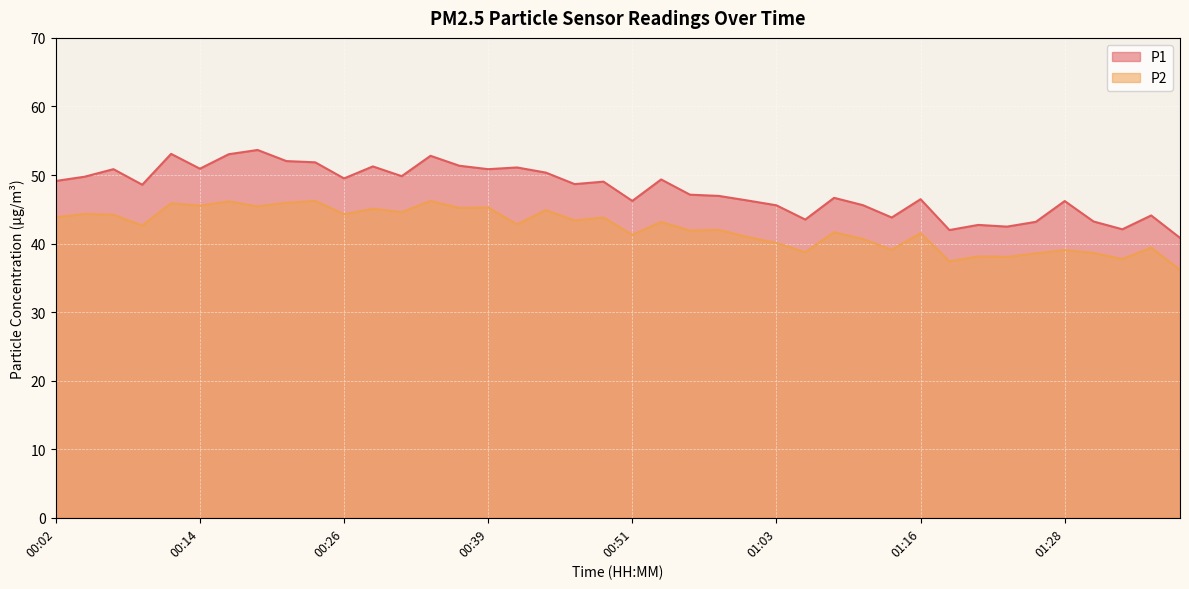

How many values in the P2 series exceed 42?

21